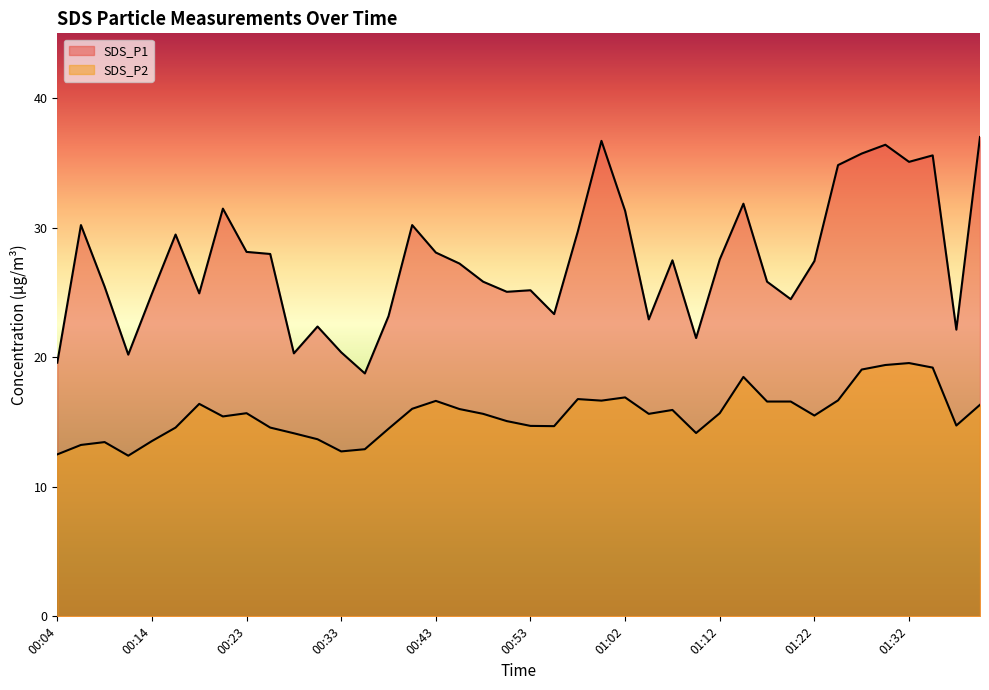

How many lines are shown in the chart?

2